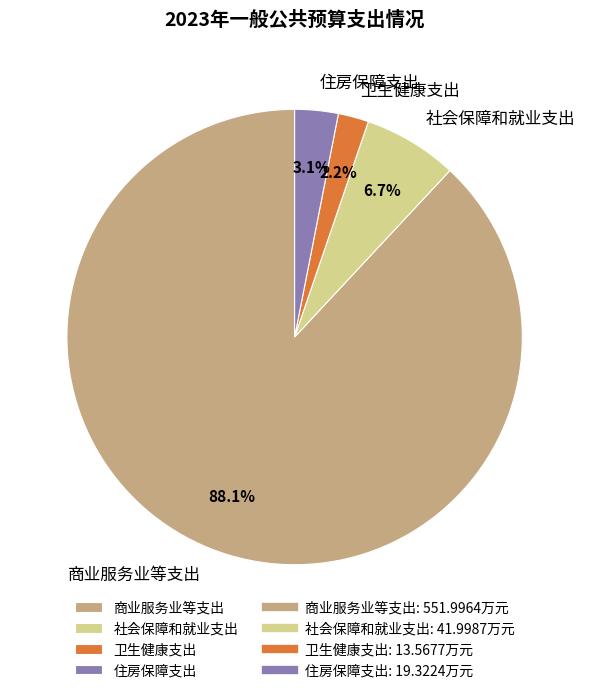

The 卫生健康支出 slice represents 2% of the pie. True or false?

True